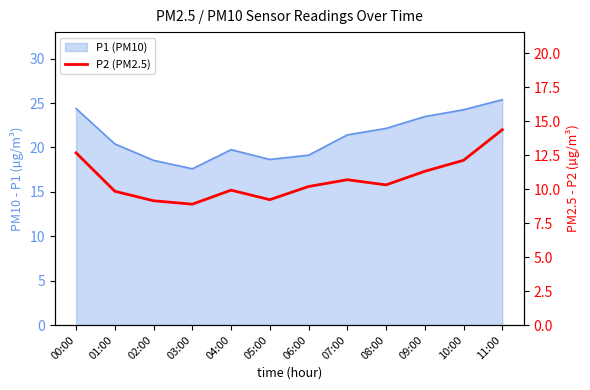

How many interior local valleys (lower than both neighbors) does the data have?

3